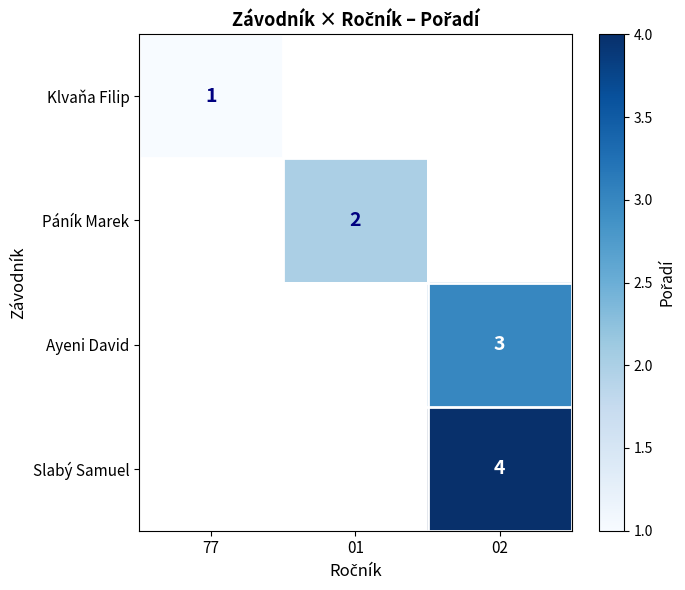

The Páník Marek series shows 2.0 at 01. True or false?

True